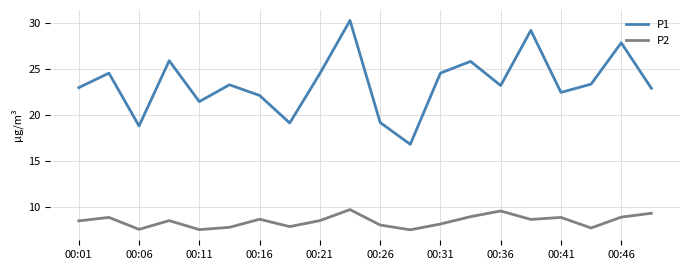

What is the highest value of the P1 series?

30.3